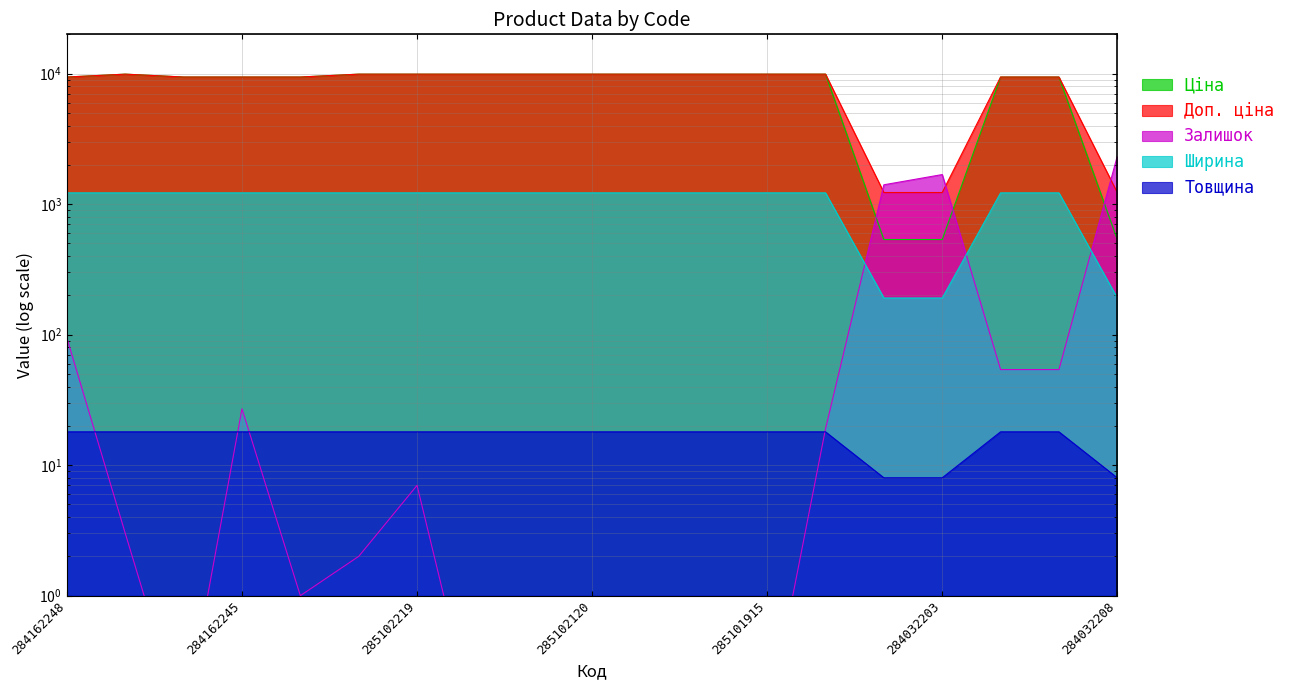

Reading right to left, transcribe all the data shown in this chart.

Ціна: 284032208=535.4	284162209=9416.9	284162210=9416.9	284032203=535.4	284032204=535.4	285101913=9908.5	285101915=9908.5	285101916=9908.5	285102044=9908.5	285102120=9908.5	285102216=9908.5	285102218=9908.5	285102219=9908.5	285102221=9908.5	284162244=9416.9	284162245=9416.9	284162246=9416.9	285101569=9908.5	284162248=9416.9
Доп. ціна: 284032208=1227.2	284162209=9416.9	284162210=9416.9	284032203=1227.2	284032204=1227.2	285101913=9908.5	285101915=9908.5	285101916=9908.5	285102044=9908.5	285102120=9908.5	285102216=9908.5	285102218=9908.5	285102219=9908.5	285102221=9908.5	284162244=9416.9	284162245=9416.9	284162246=9416.9	285101569=9908.5	284162248=9416.9
Залишок: 284032208=2329.0	284162209=54.0	284162210=54.0	284032203=1685.0	284032204=1407.0	285101913=19.0	285101915=0.1	285101916=0.1	285102044=0.1	285102120=0.1	285102216=0.1	285102218=0.1	285102219=7.0	285102221=2.0	284162244=1.0	284162245=27.0	284162246=0.1	285101569=3.0	284162248=94.0
Ширина: 284032208=191.0	284162209=1220.0	284162210=1220.0	284032203=191.0	284032204=191.0	285101913=1220.0	285101915=1220.0	285101916=1220.0	285102044=1220.0	285102120=1220.0	285102216=1220.0	285102218=1220.0	285102219=1220.0	285102221=1220.0	284162244=1220.0	284162245=1220.0	284162246=1220.0	285101569=1220.0	284162248=1220.0
Товщина: 284032208=8.0	284162209=18.0	284162210=18.0	284032203=8.0	284032204=8.0	285101913=18.0	285101915=18.0	285101916=18.0	285102044=18.0	285102120=18.0	285102216=18.0	285102218=18.0	285102219=18.0	285102221=18.0	284162244=18.0	284162245=18.0	284162246=18.0	285101569=18.0	284162248=18.0